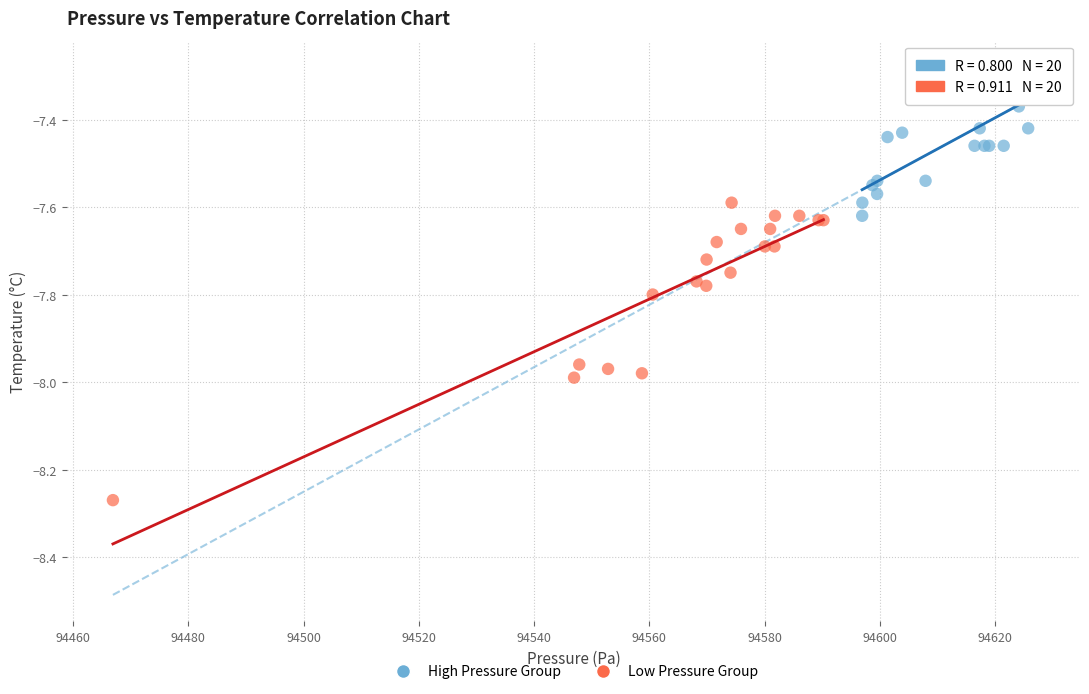

Which series has the largest Y range (max minus min)?

Low Pressure Group